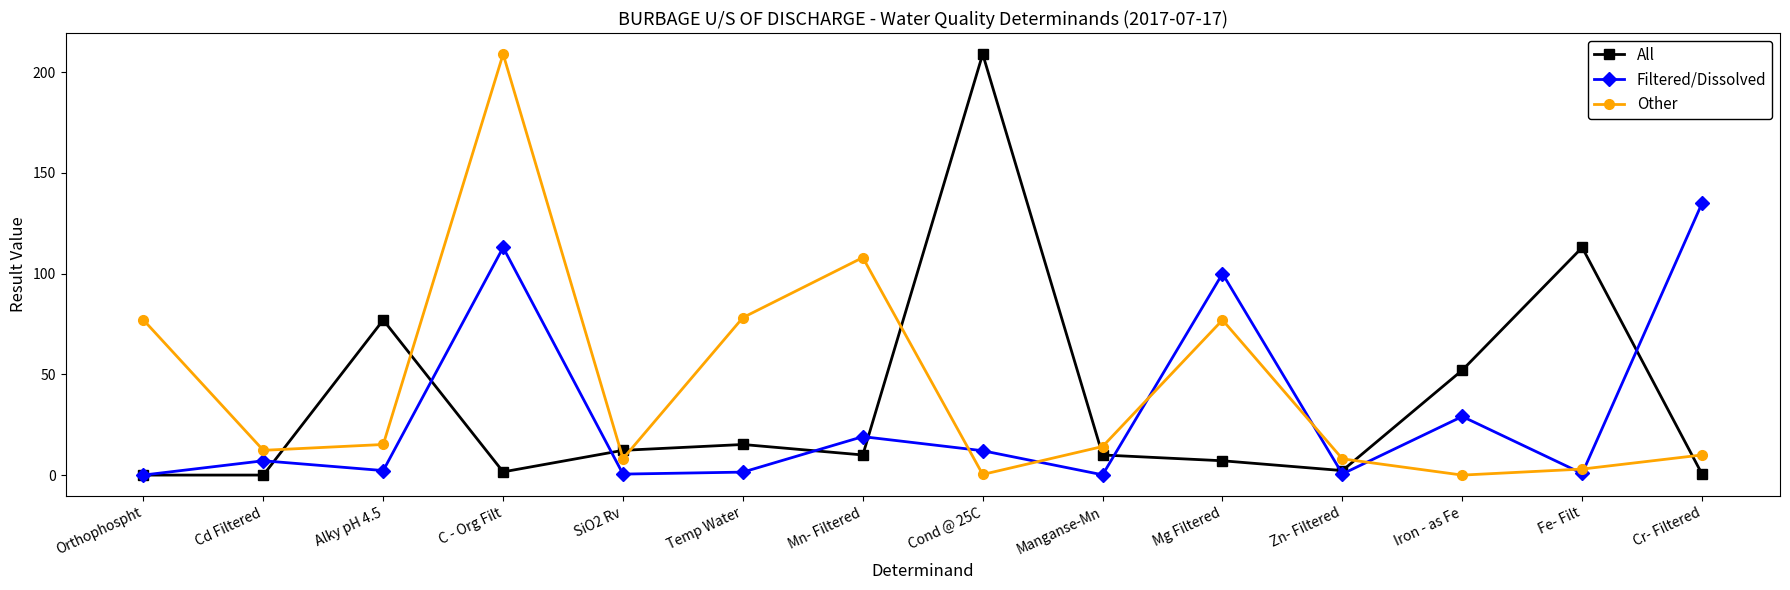

What is the label of the 2nd point from the right?

Fe- Filt